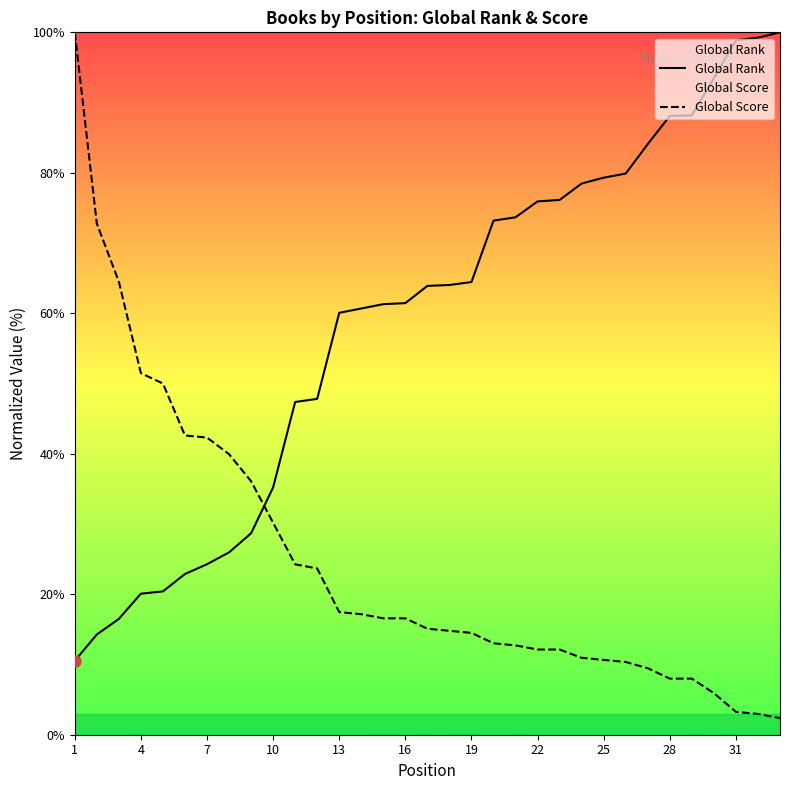

True or false: Global Rank and Global Score intersect in this chart.

True